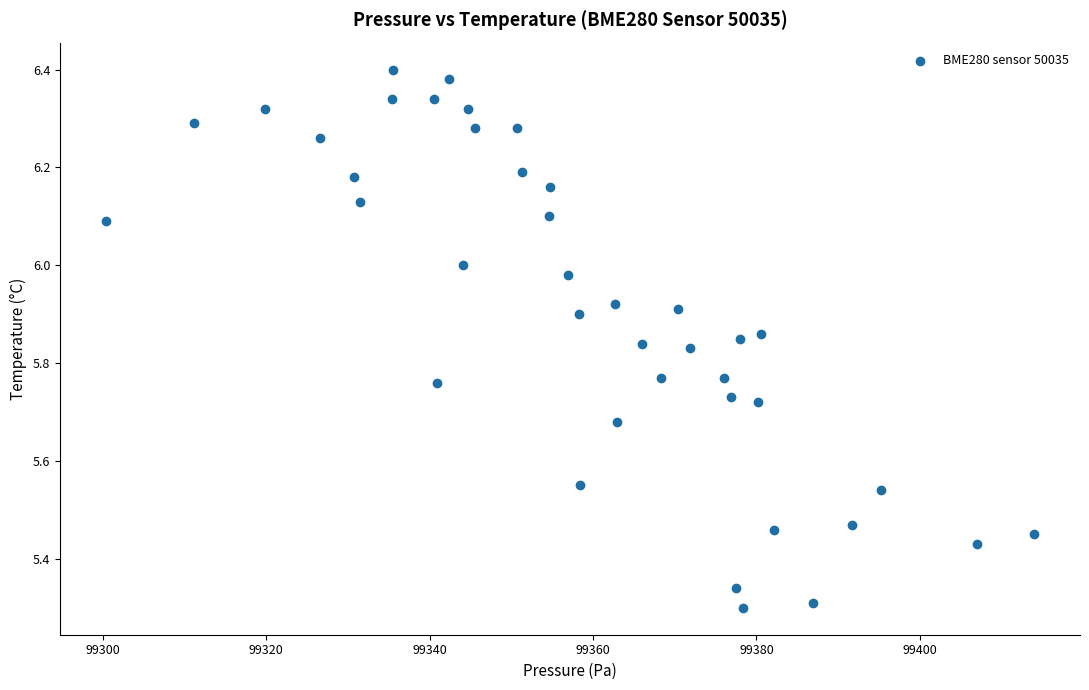

What is the range of Y values (max minus min)?

1.1